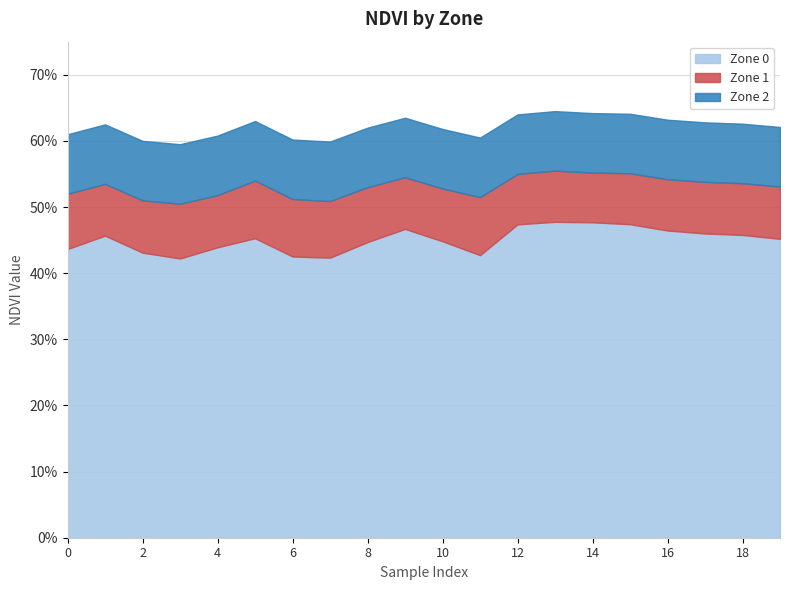

Does the chart display data point markers on the line(s)?

No